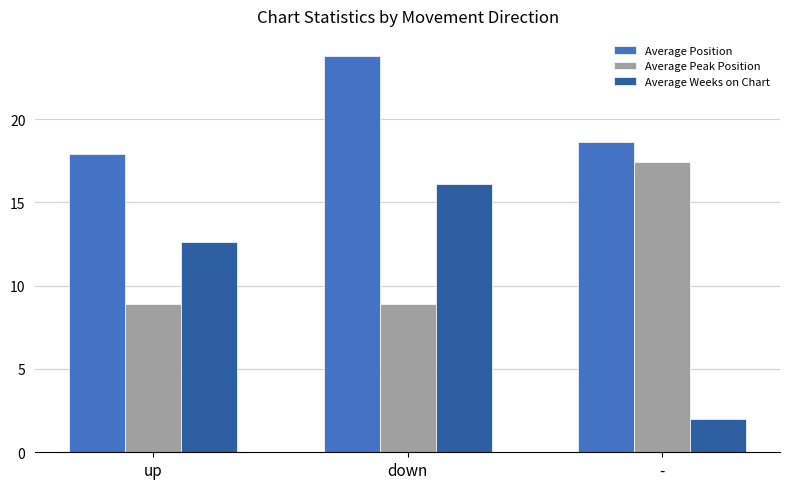

What is the value of the Average Peak Position bar at the 3rd from the left?

17.4